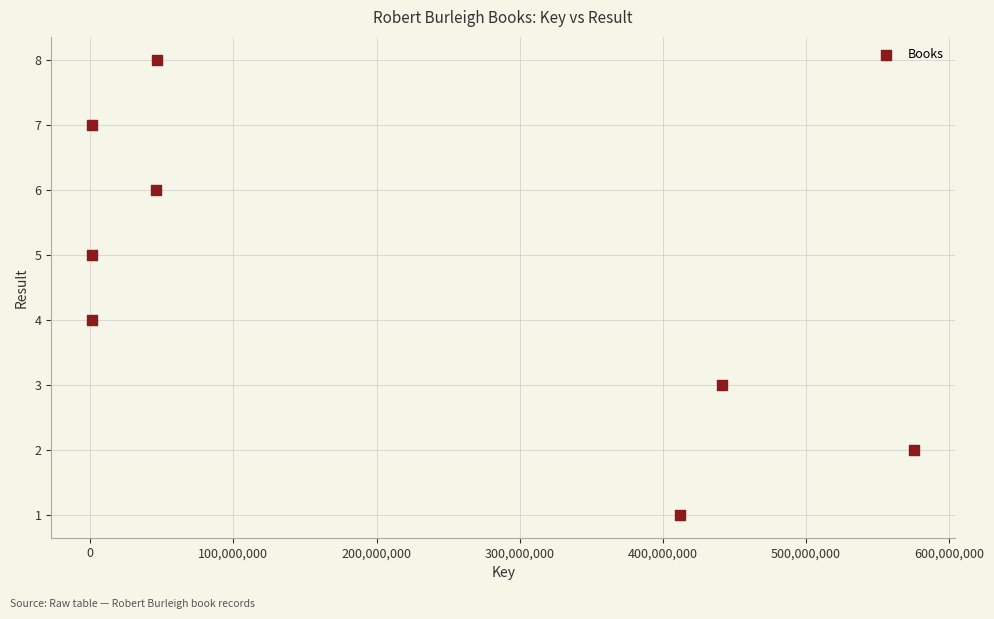

What is the range of Y values (max minus min)?

7